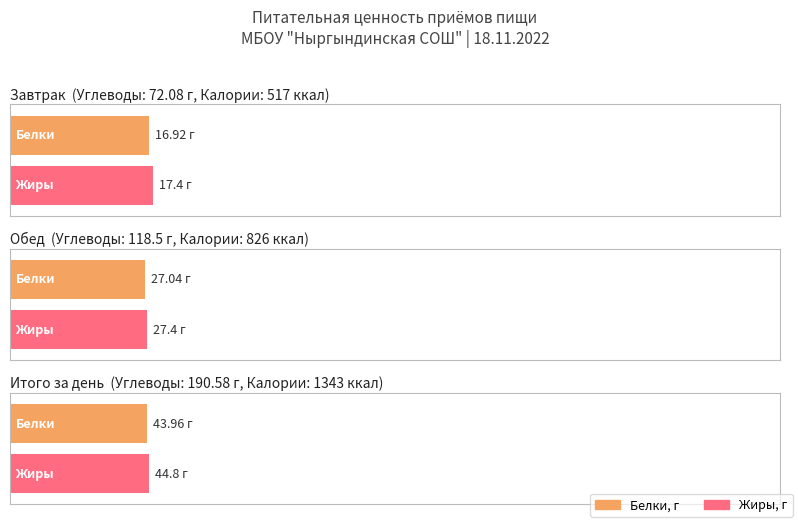

The value of Белки at Завтрак is 10.0. True or false?

False